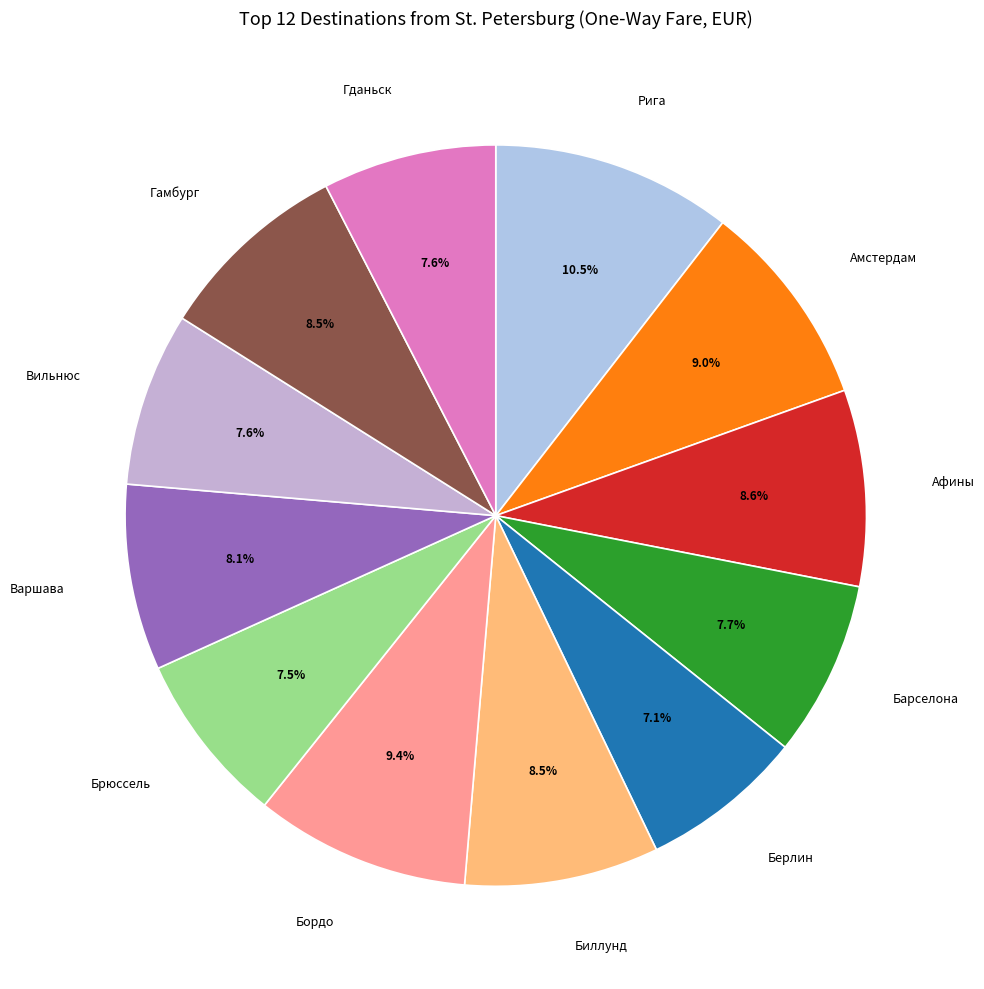

The Бордо slice represents 9% of the pie. True or false?

True